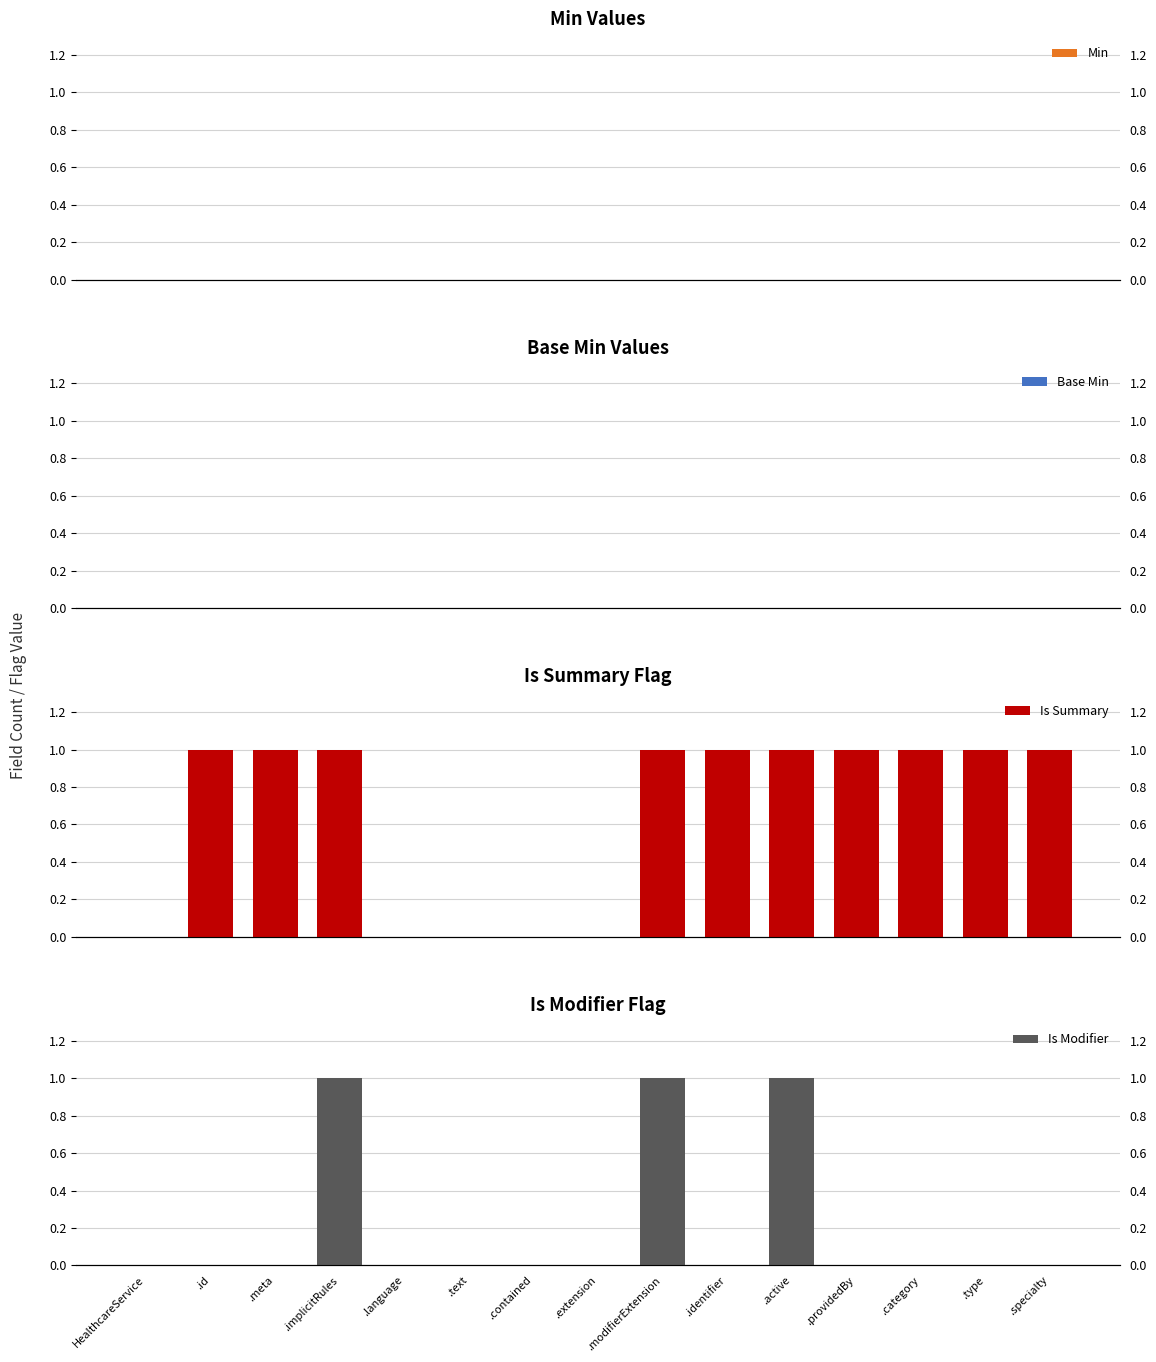

Reading left to right, extract all data points from this chart.

Min: 0	0	0	0	0	0	0	0	0	0	0	0	0	0	0
Base Min: 0	0	0	0	0	0	0	0	0	0	0	0	0	0	0
Is Summary: 0	1	1	1	0	0	0	0	1	1	1	1	1	1	1
Is Modifier: 0	0	0	1	0	0	0	0	1	0	1	0	0	0	0